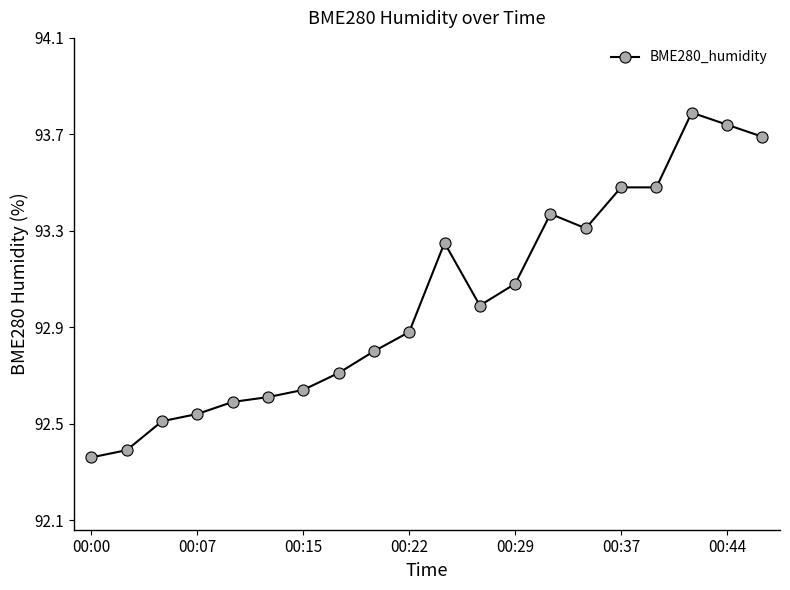

True or false: the data has more than 0 interior local peaks.

True